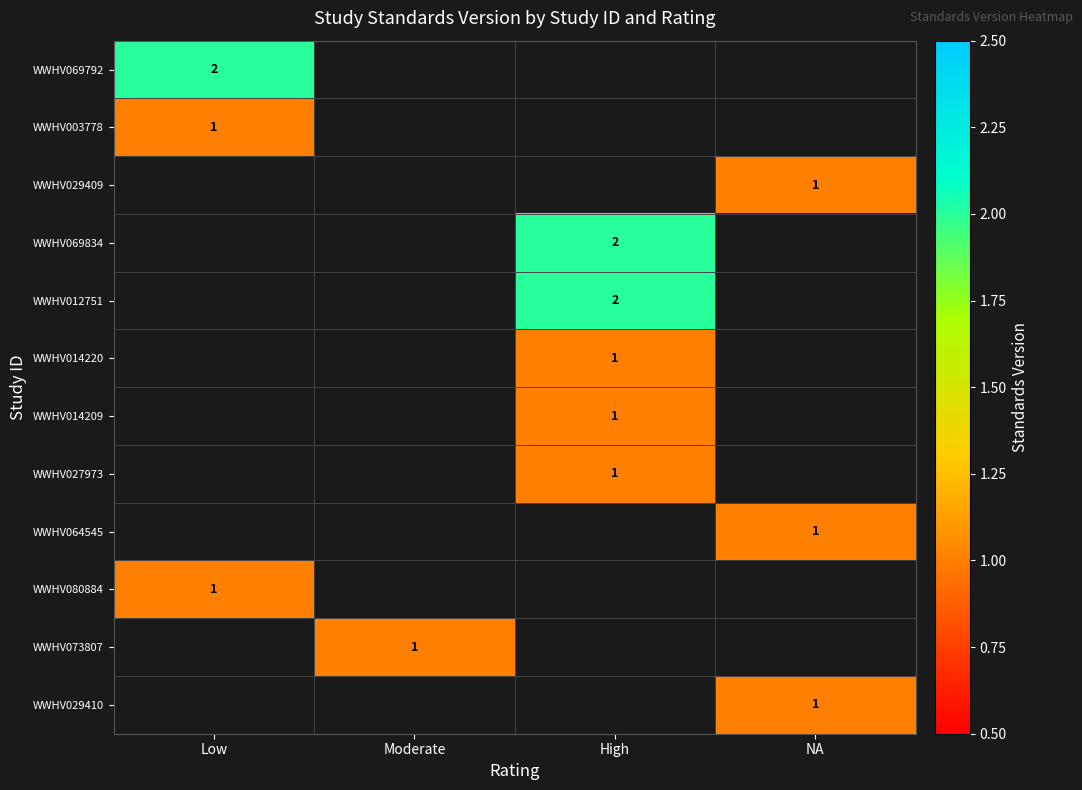

How many values in WWHV003778 are above zero?

1